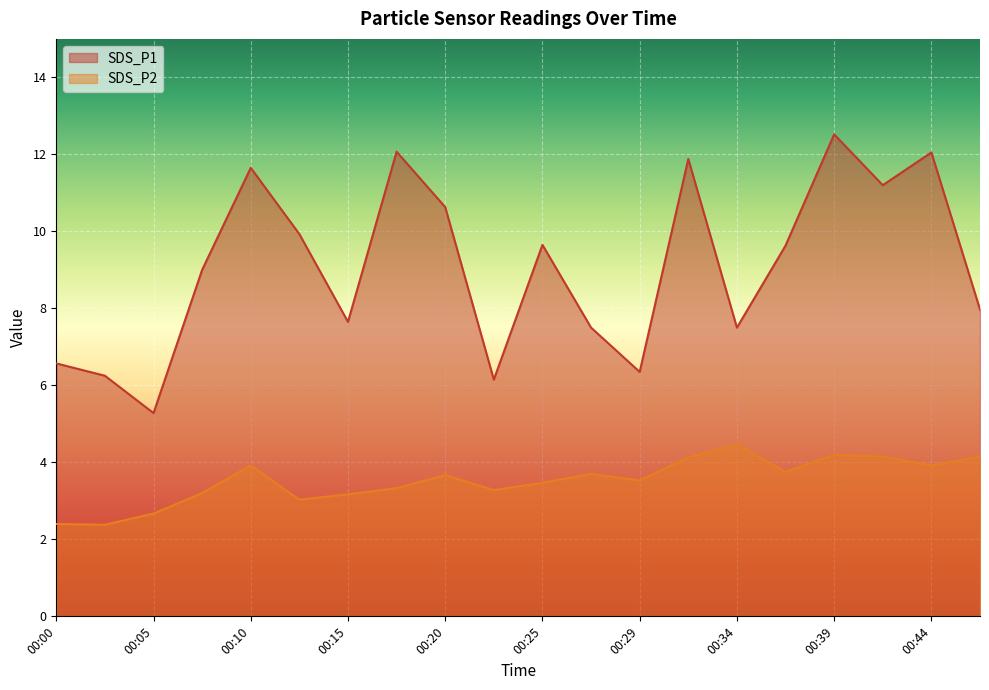

What is the total value across all series at 00:42?

15.3